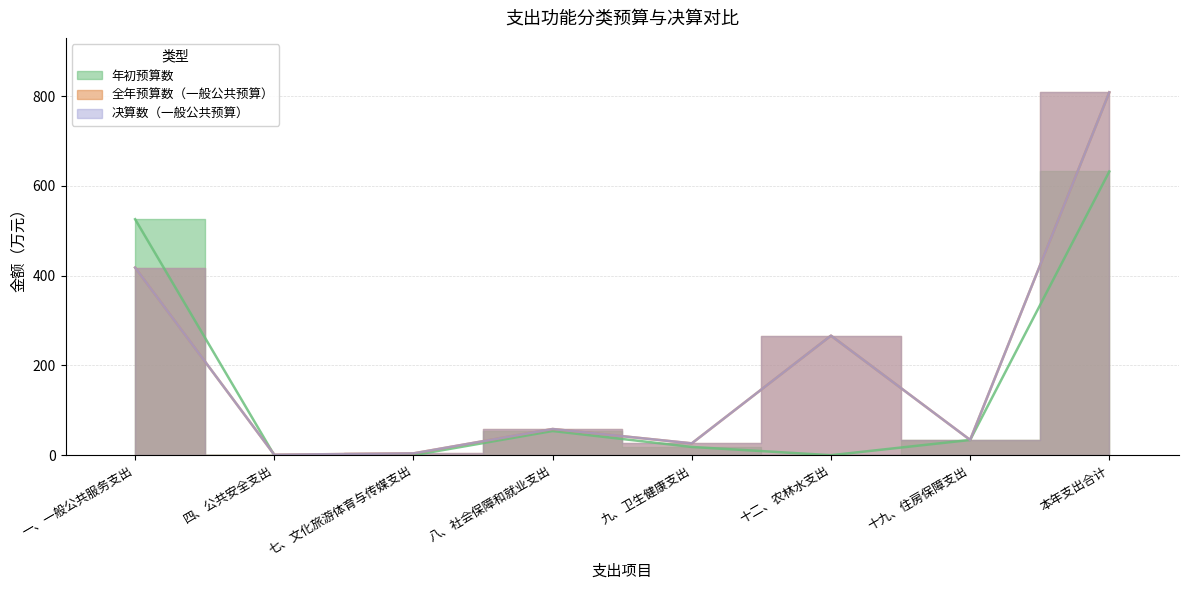

Reading right to left, extract all data points from this chart.

年初预算数: 本年支出合计=632.0	十九、住房保障支出=34.0	十二、农林水支出=0.0	九、卫生健康支出=18.4	八、社会保障和就业支出=53.9	七、文化旅游体育与传媒支出=0.0	四、公共安全支出=0.0	一、一般公共服务支出=525.7
全年预算数（一般公共预算）: 本年支出合计=808.4	十九、住房保障支出=34.1	十二、农林水支出=266.4	九、卫生健康支出=26.4	八、社会保障和就业支出=58.4	七、文化旅游体育与传媒支出=4.1	四、公共安全支出=1.1	一、一般公共服务支出=418.0
决算数（一般公共预算）: 本年支出合计=808.4	十九、住房保障支出=34.1	十二、农林水支出=266.4	九、卫生健康支出=26.4	八、社会保障和就业支出=58.4	七、文化旅游体育与传媒支出=4.1	四、公共安全支出=1.1	一、一般公共服务支出=418.0